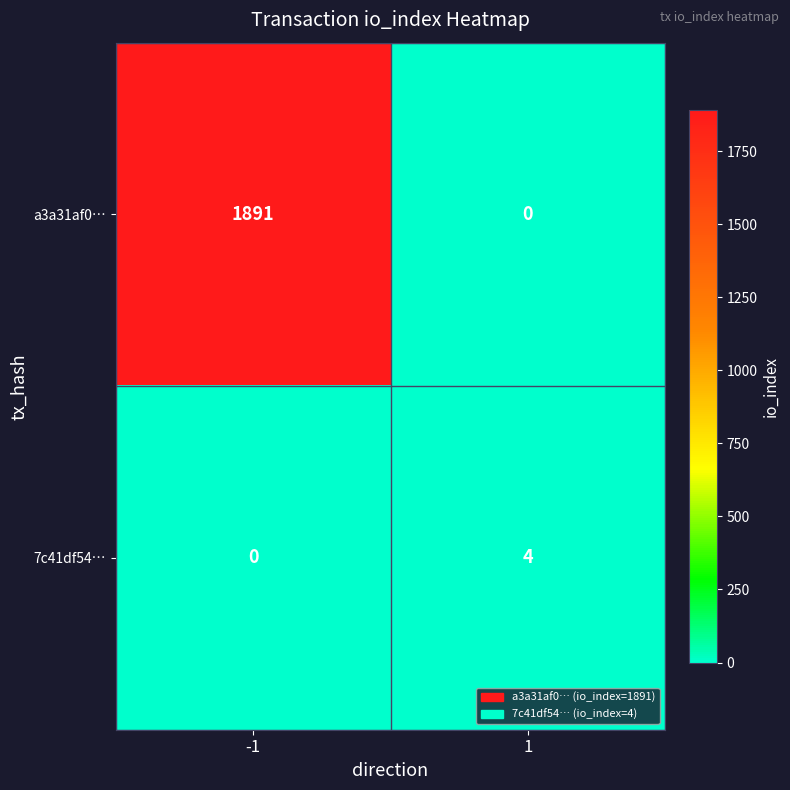

Rank the series by their average value, from highest to lowest.

a3a31af0…, 7c41df54…